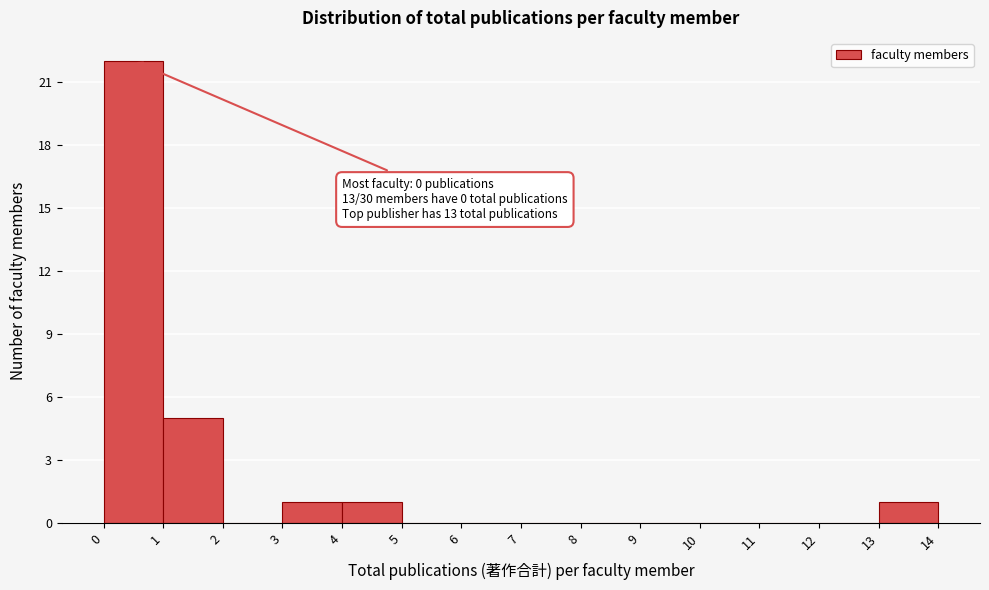

Over which range of the x-axis is the bar tallest?

0 to 1